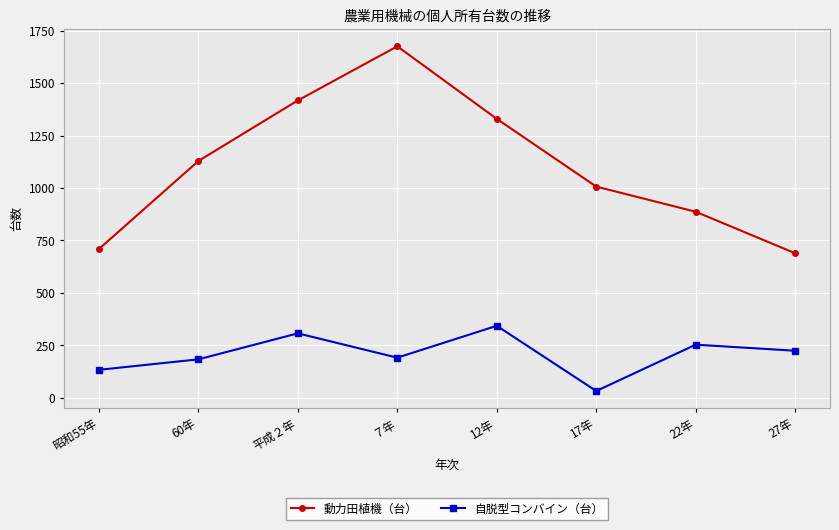

What position from the right is 60年?

7